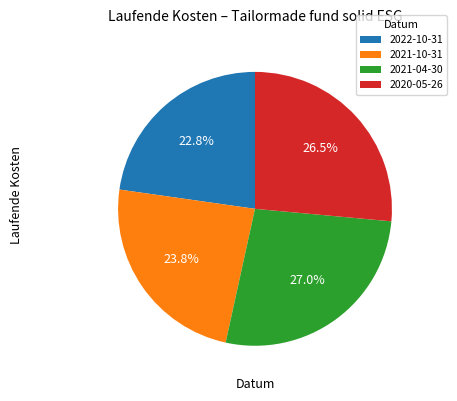

Rank the categories by value from highest to lowest.

2021-04-30, 2020-05-26, 2021-10-31, 2022-10-31